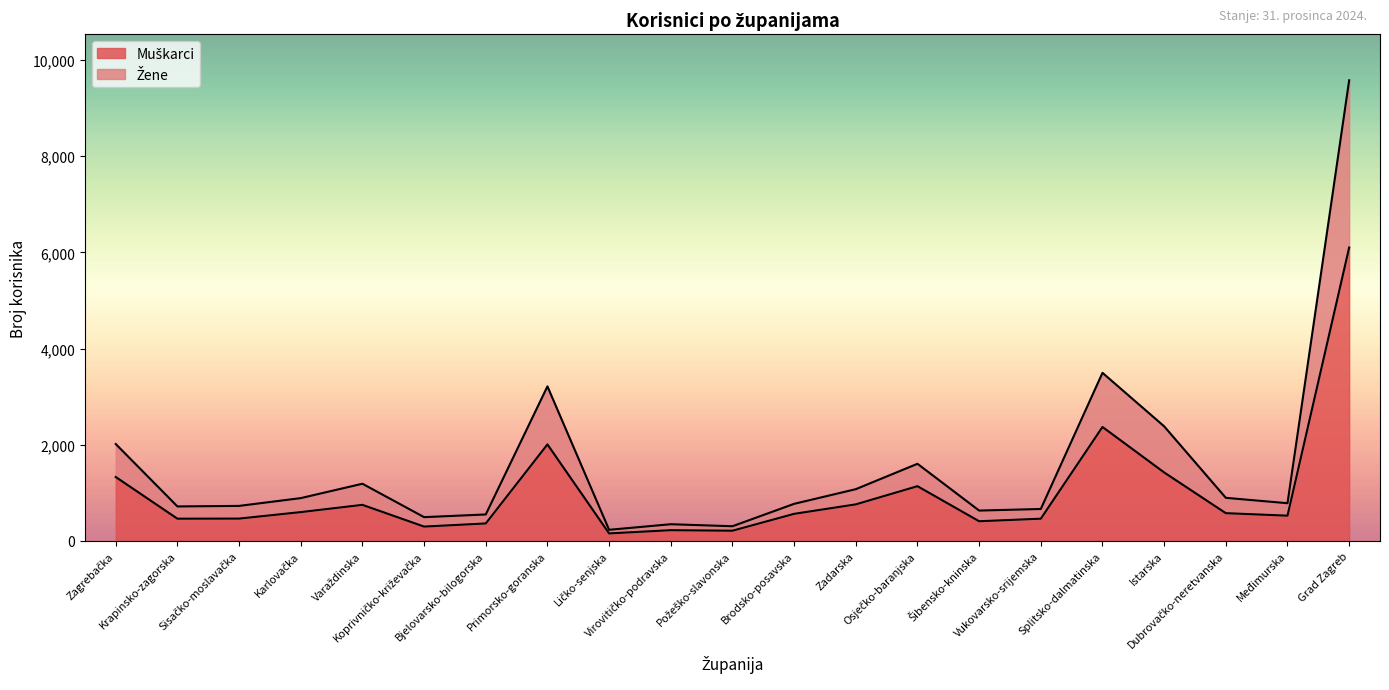

How many series are shown in this chart?

2